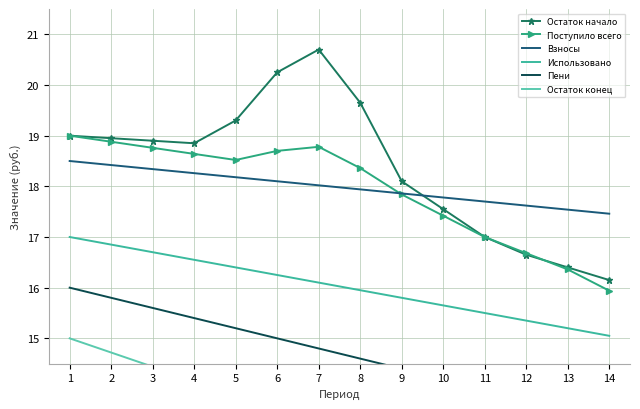

True or false: Использовано and Взносы intersect in this chart.

False